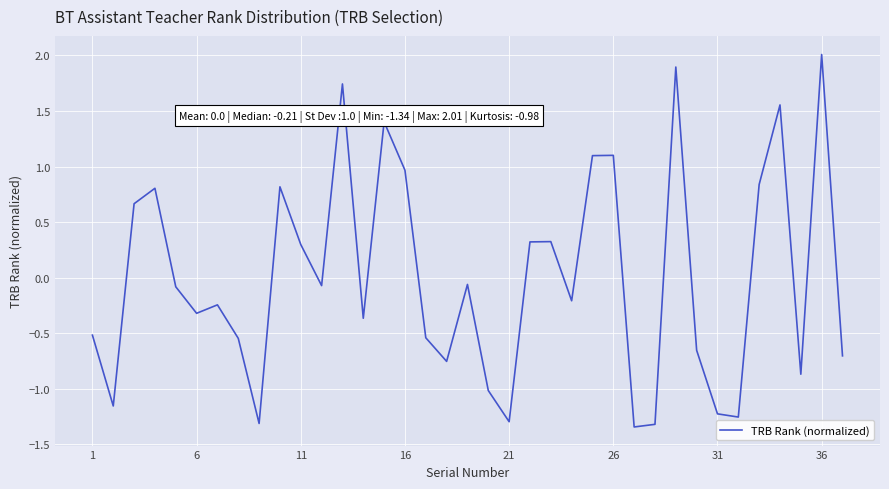

What is the maximum value shown in the chart?

2.0